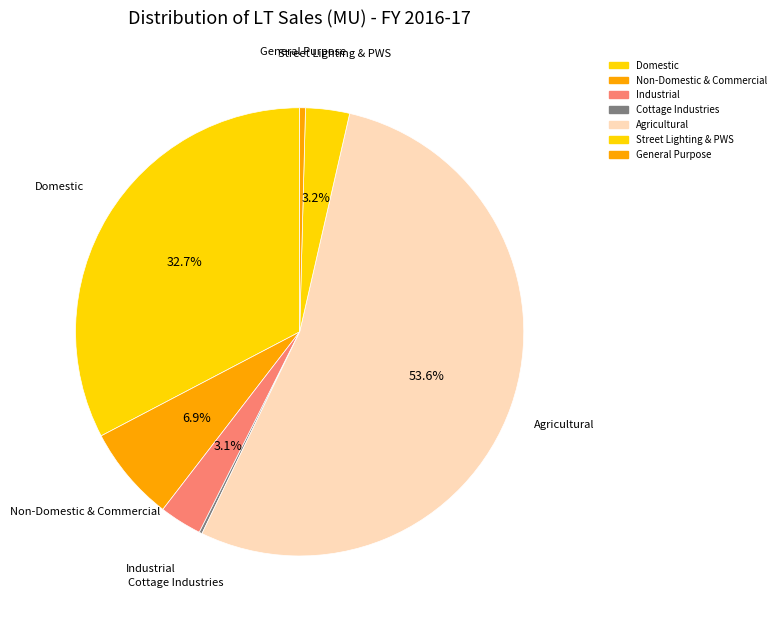

Do General Purpose and Agricultural together represent more than half of the pie?

Yes